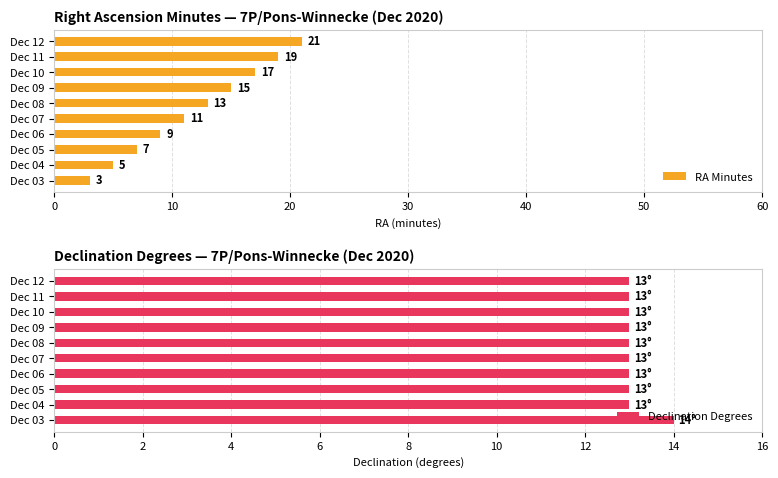

Rank the categories by RA Minutes value from highest to lowest.

Dec 12, Dec 11, Dec 10, Dec 09, Dec 08, Dec 07, Dec 06, Dec 05, Dec 04, Dec 03